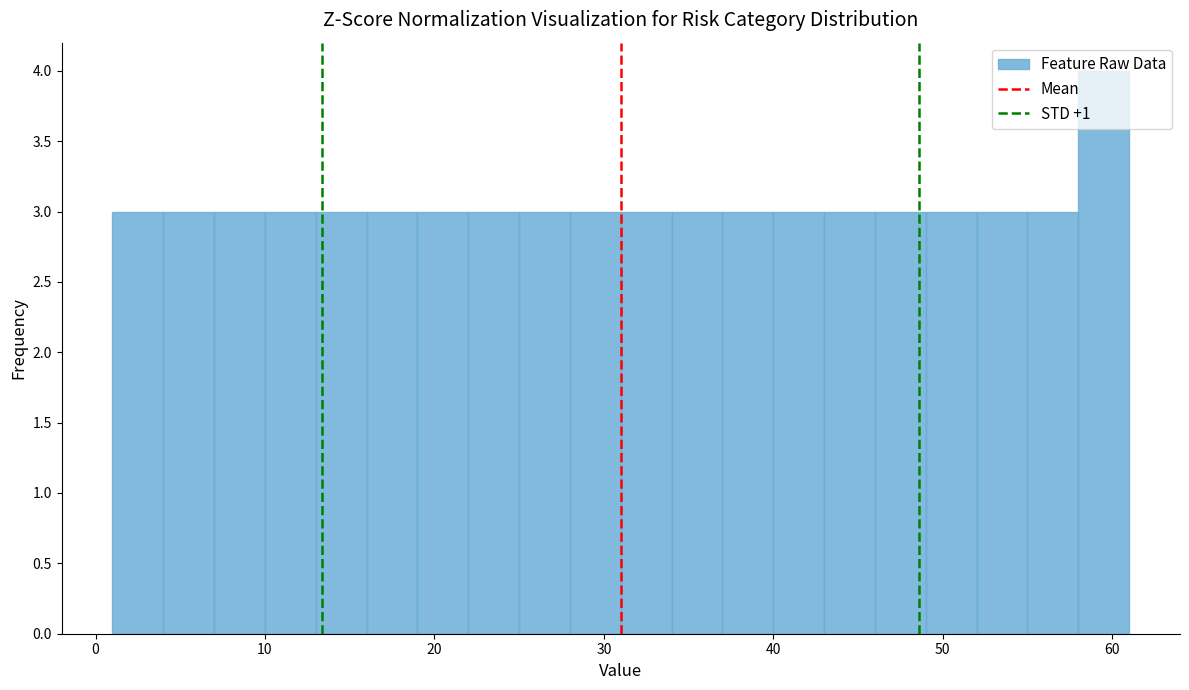

Read against the x-axis, roughly where is the centre of the tallest bar?

60